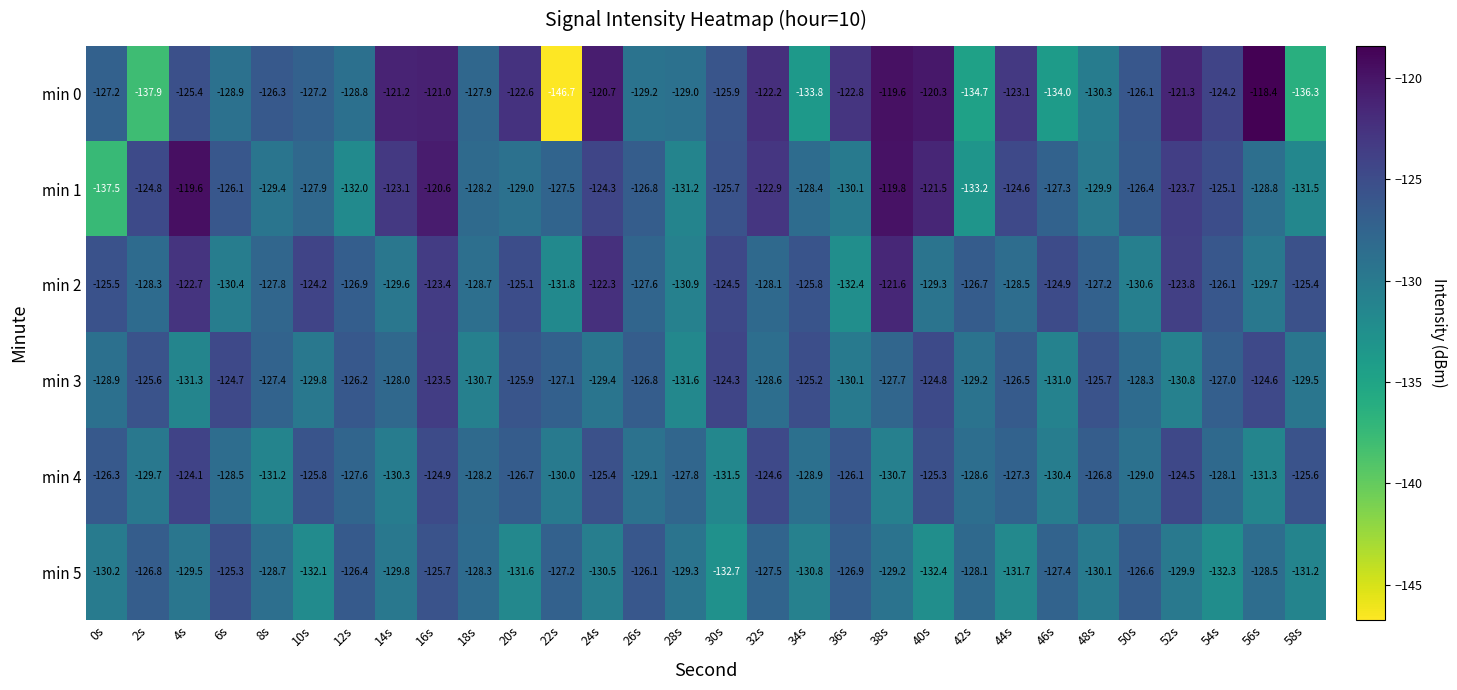

What is the difference between the min 4 values at 6s and 38s?

2.2